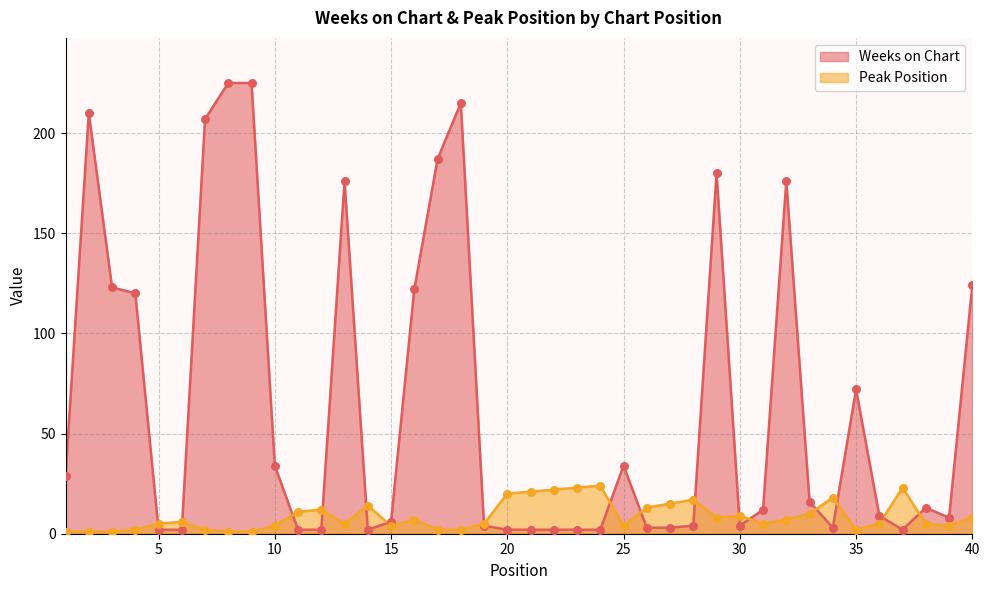

What is the total value across all series at 8?

226